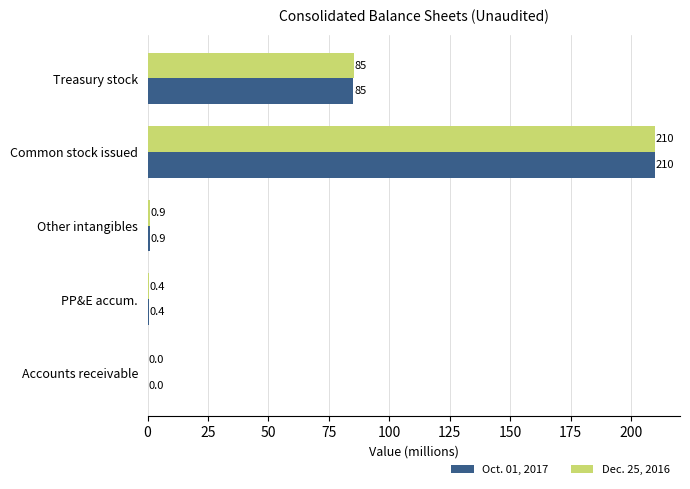

True or false: Oct. 01, 2017 has a value of 0.9 at Other intangibles.

True